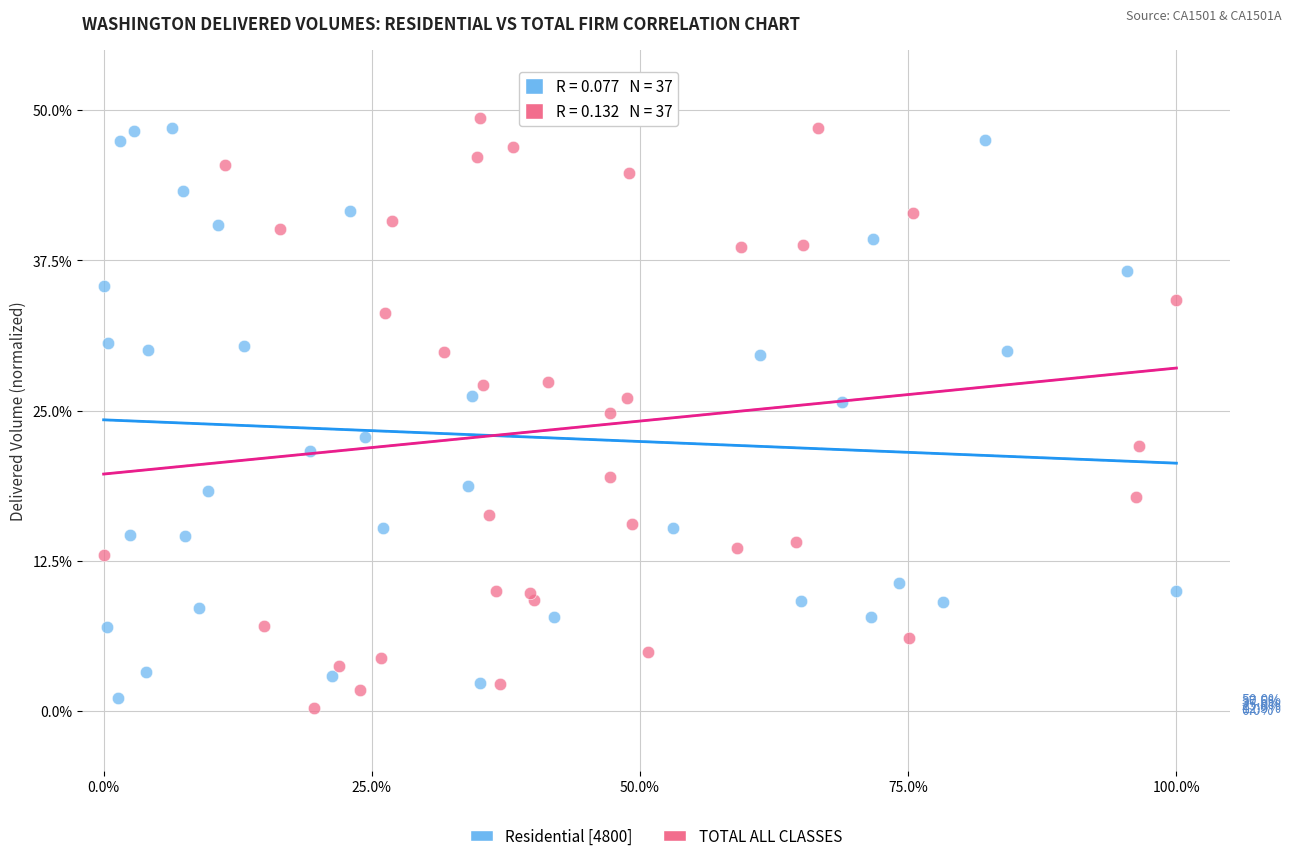

Which series reaches the maximum Y coordinate?

TOTAL ALL CLASSES